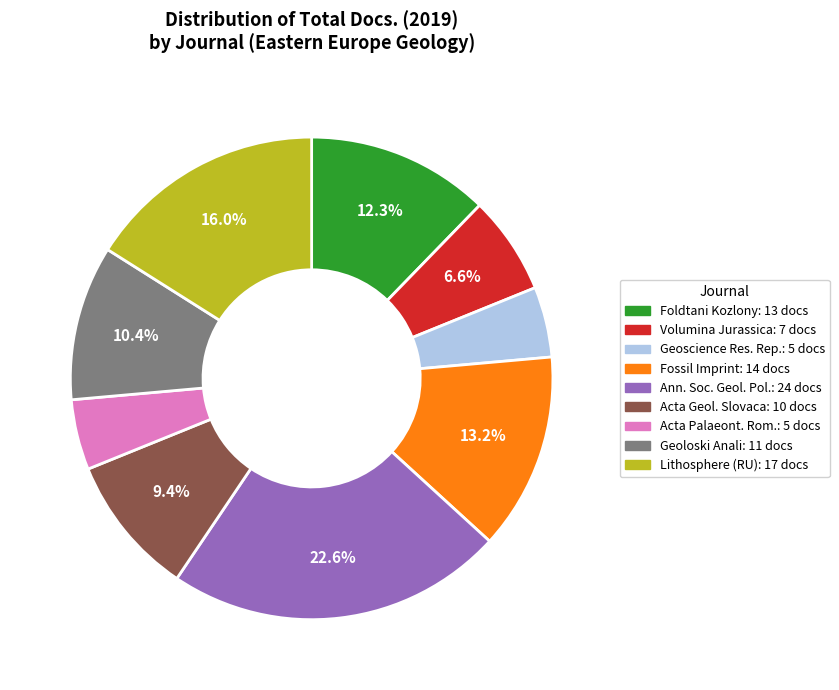

Is there any slice that represents more than half of the pie?

No